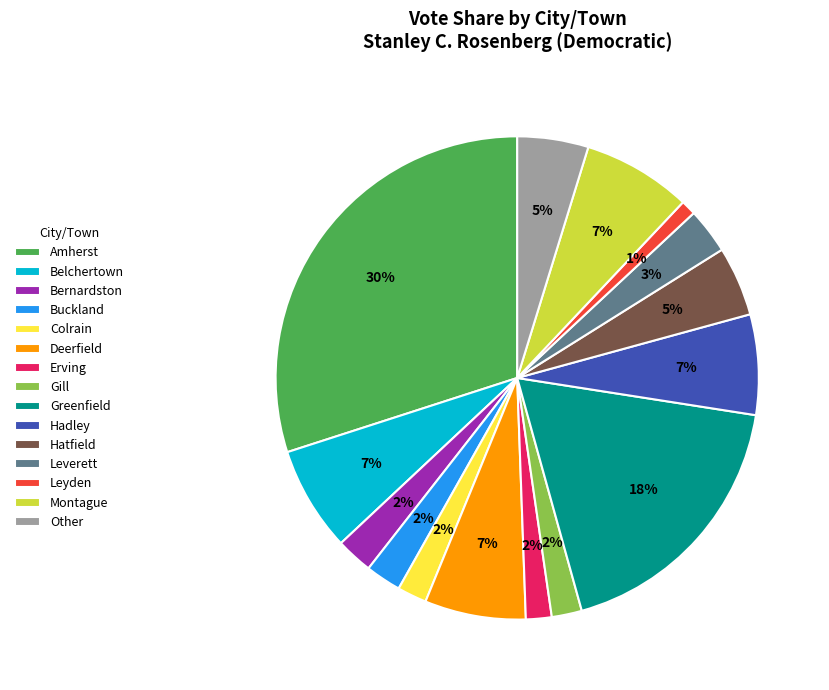

To the nearest percent, what is the average slice percentage?

7%